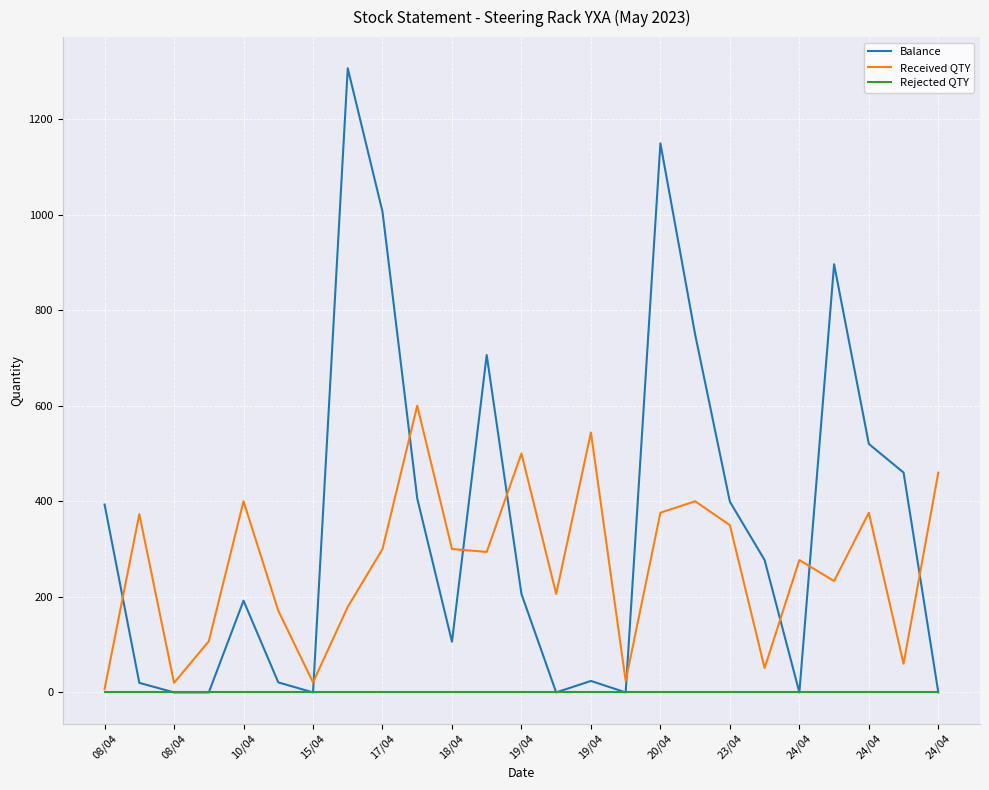

How many interior local valleys does the Received QTY series have?

8